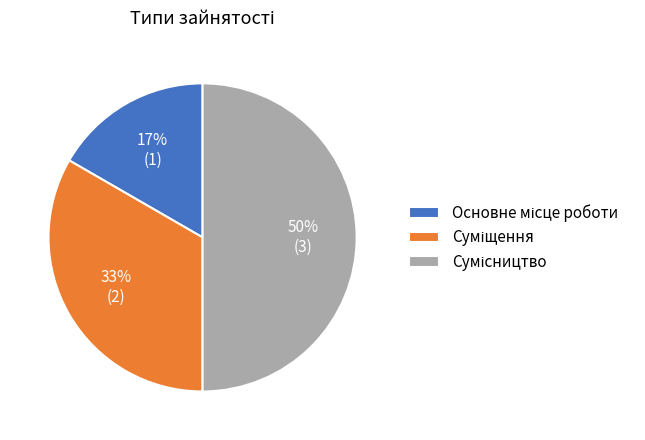

To the nearest percent, what is the difference between the largest and smallest slice percentages?

33%